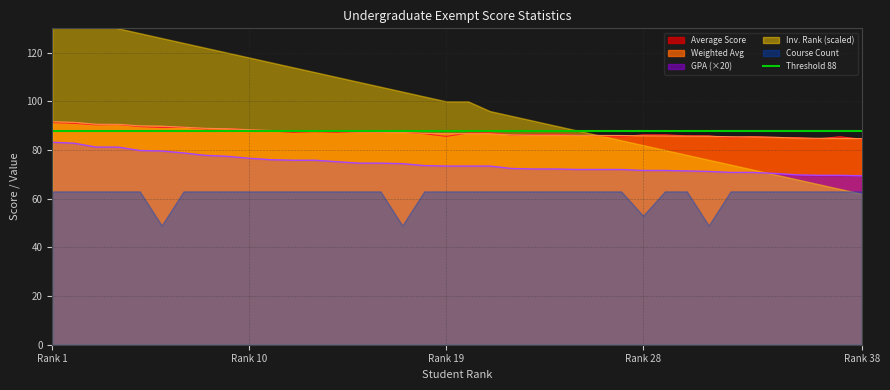

True or false: GPA (×20) and Weighted Avg cross at least once.

False